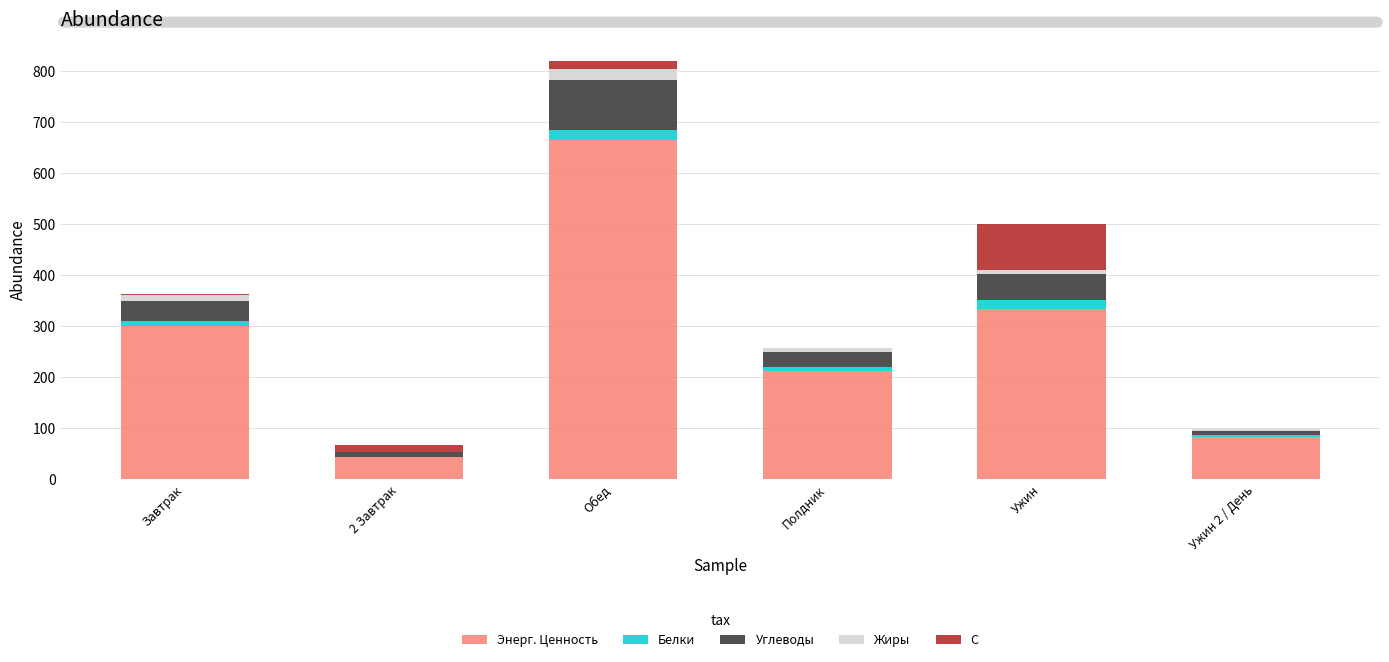

What is the sum of all Энерг. Ценность values?

1640.0